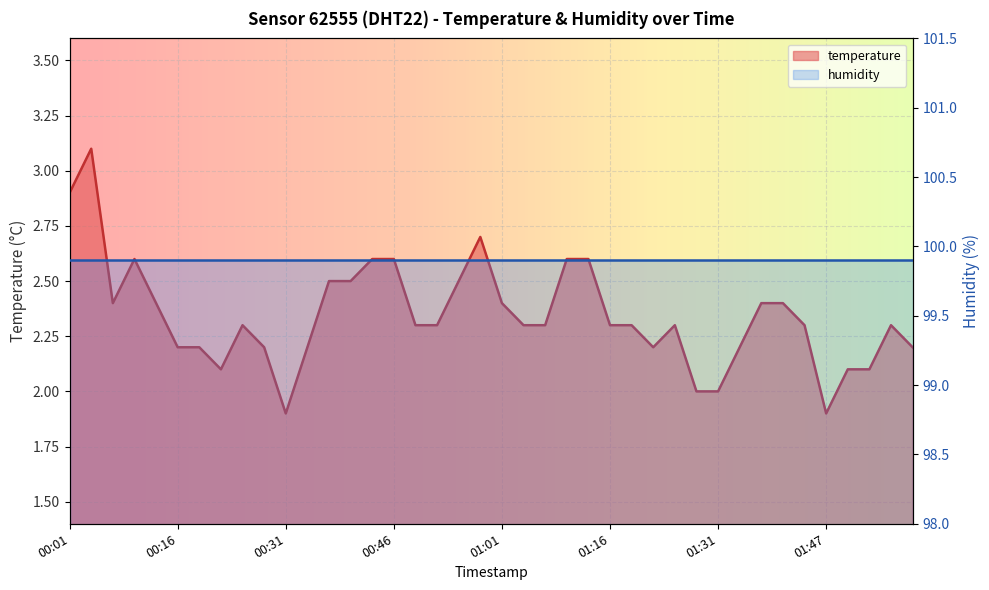

What is the label of the 1st point from the right?

01:59